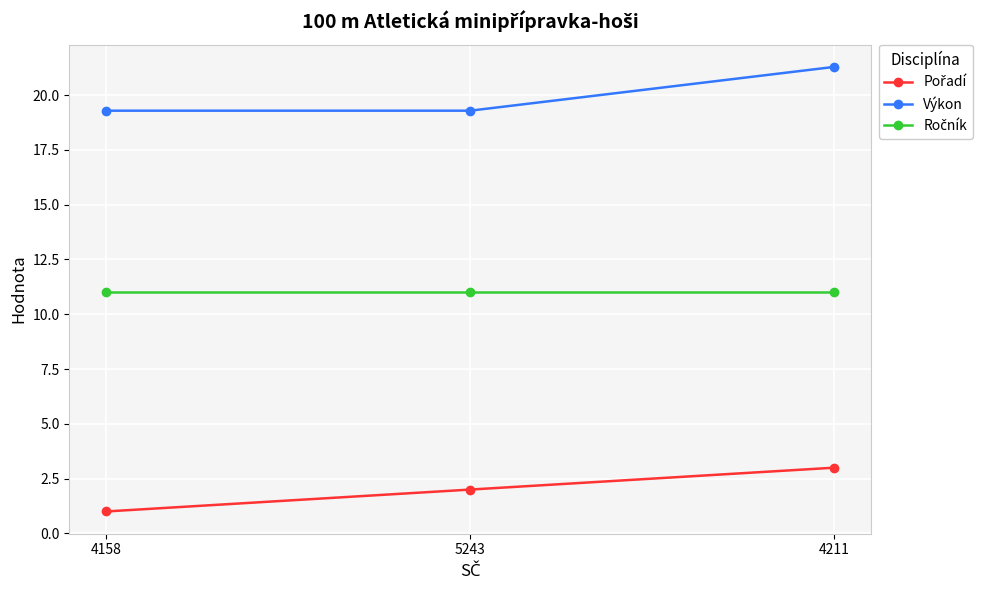

What position from the right is 4158?

3